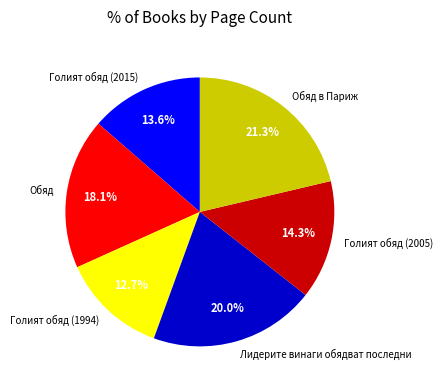

True or false: Голият обяд (2005) accounts for 14% of the total.

True